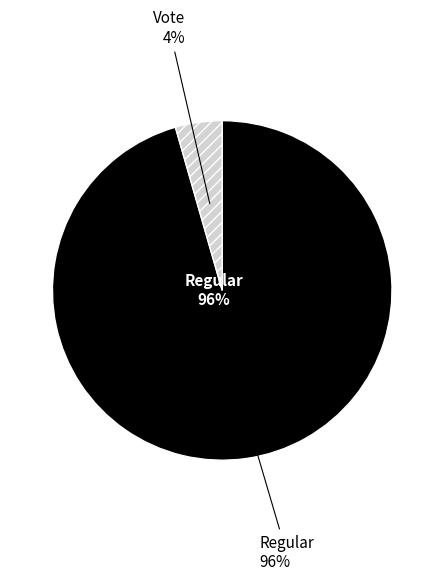

To the nearest percent, what is the combined percentage of Regular and Vote?

100%